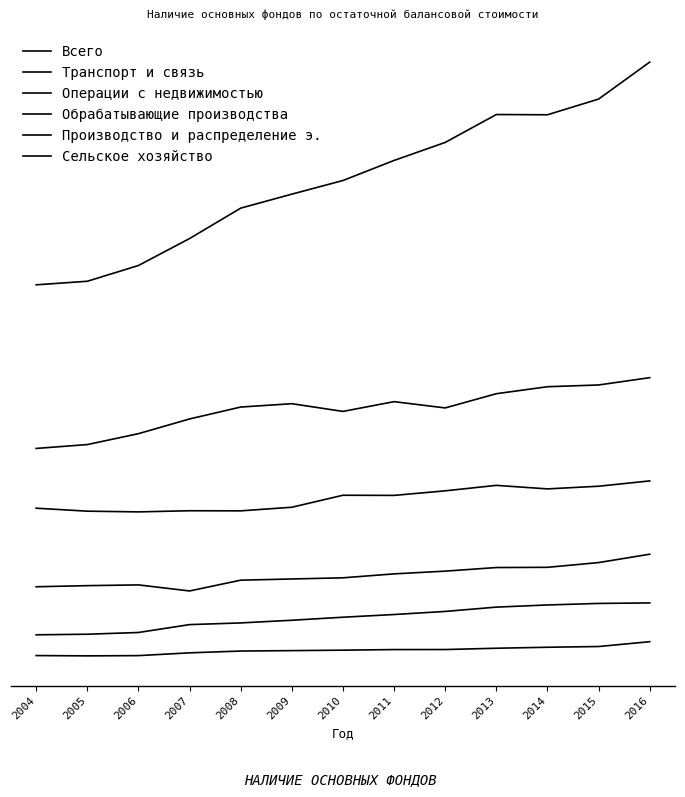

What is the minimum value for Сельское хозяйство?

16260